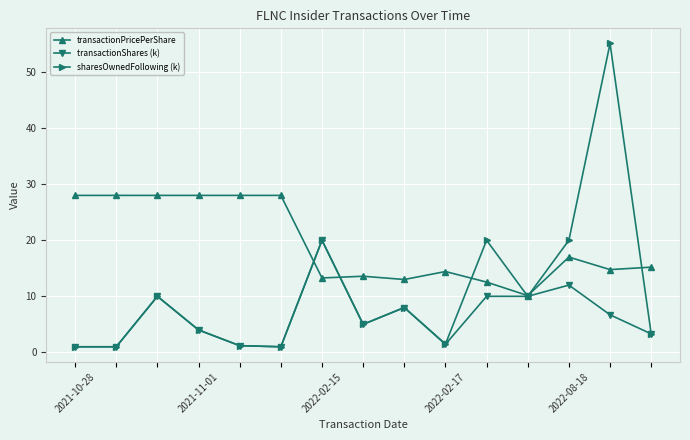

Which series has the largest total across all categories?

transactionPricePerShare